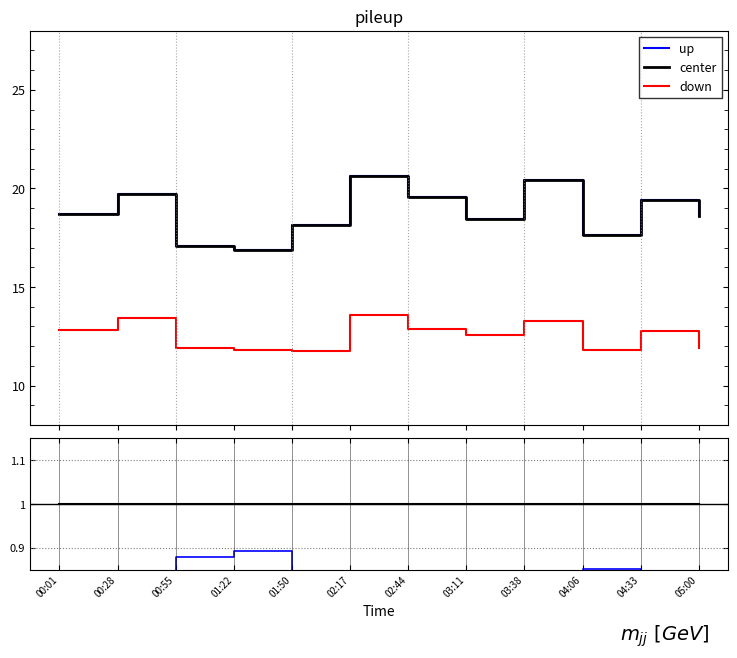

List the labels in order of up value, smallest first.

02:17, 03:38, 00:28, 02:44, 00:01, 04:33, 05:00, 03:11, 01:50, 04:06, 00:55, 01:22